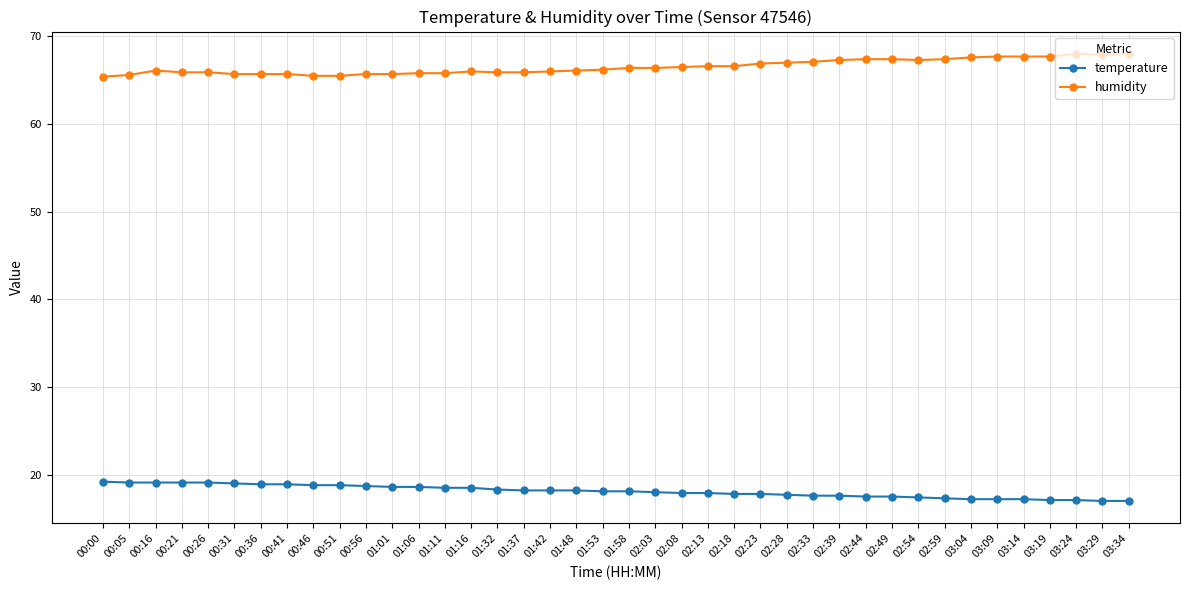

How many data points does each series have?

40